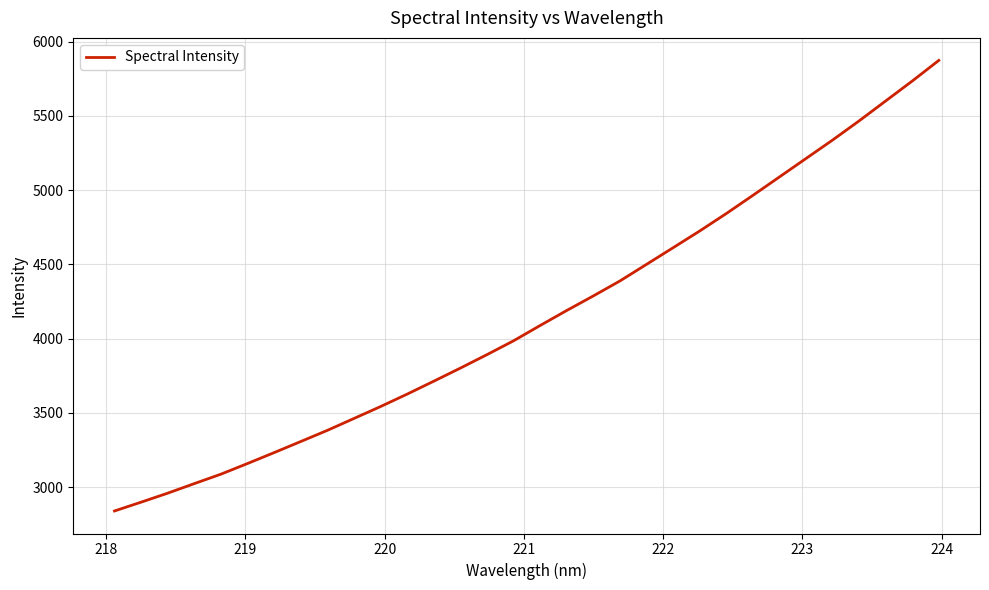

What is the difference between the second highest and second lowest values?

2835.7